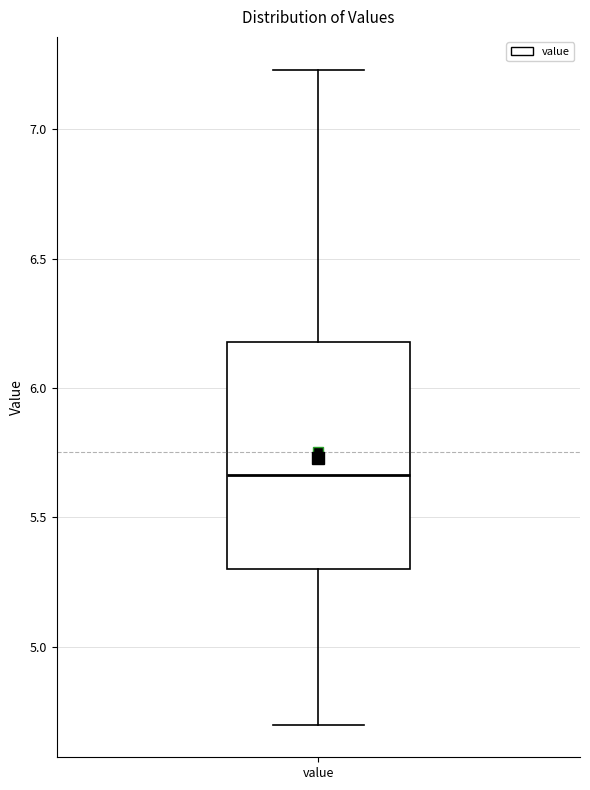

Read this box plot against the y-axis: the position of the median line, the range covered by the box, and the ends of both whiskers. The values are not printed on the chart, so give them approximately, as read against the axis.

median 5.65, box 5.30 to 6.20, whiskers 4.70 to 7.25